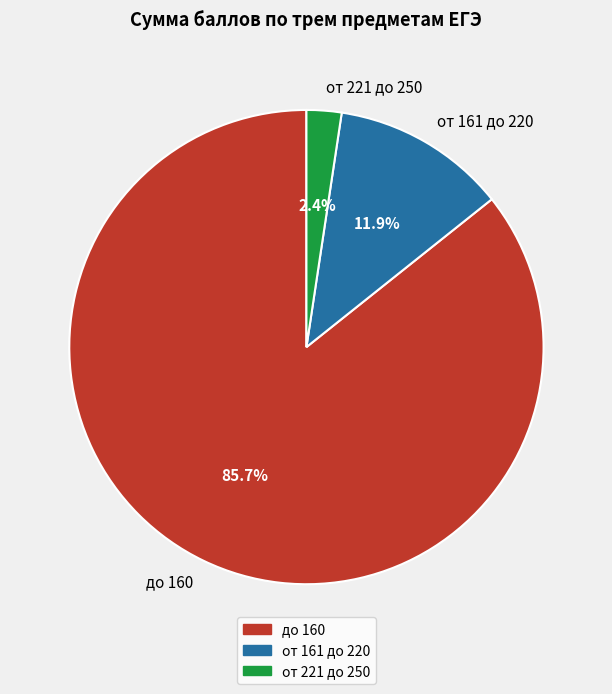

What is the total percentage of от 221 до 250 and от 161 до 220?

14.3%